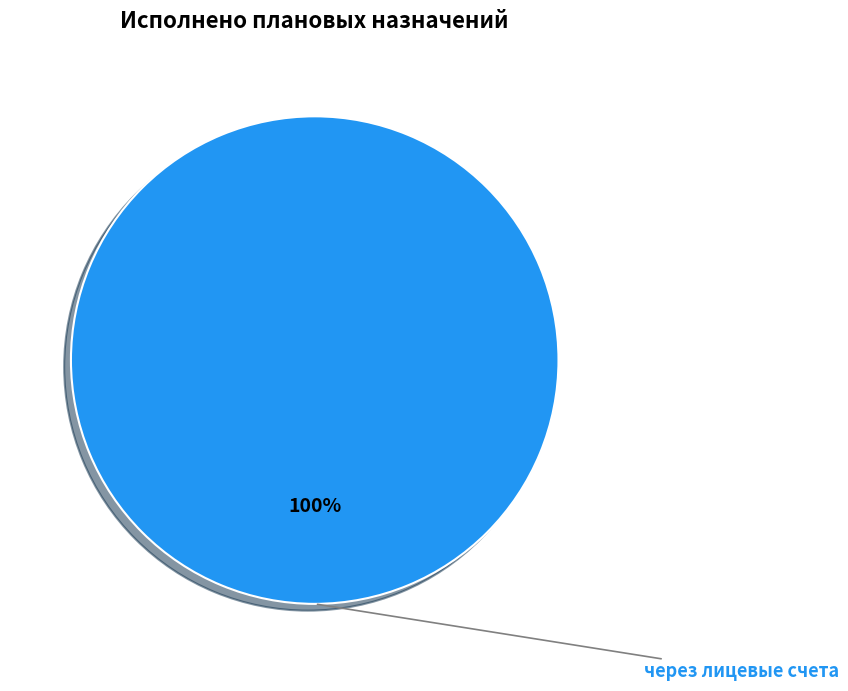

Is there any slice that represents more than half of the pie?

Yes